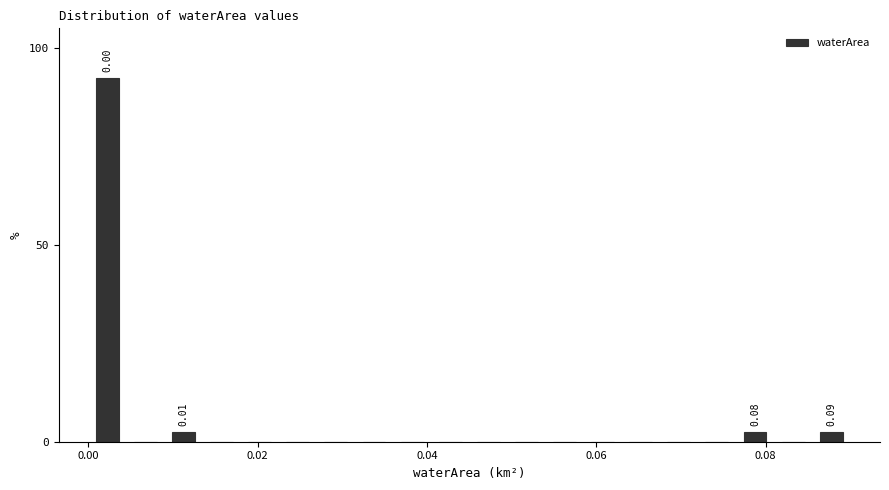

Around what value on the x-axis is the tallest bar? Give the approximate position of its centre, as read against the axis.

0.002